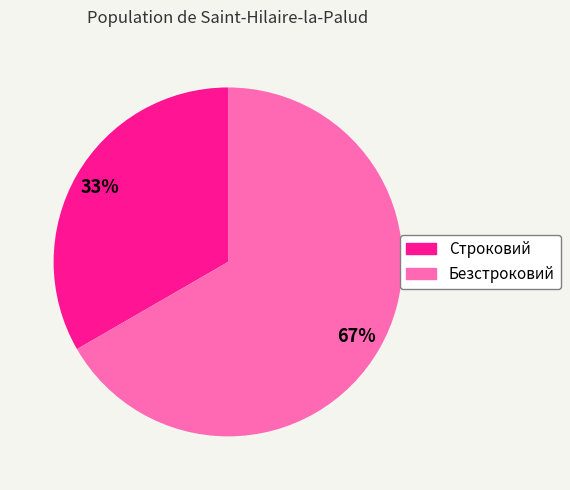

To the nearest percent, what percentage of the pie is Безстроковий?

67%